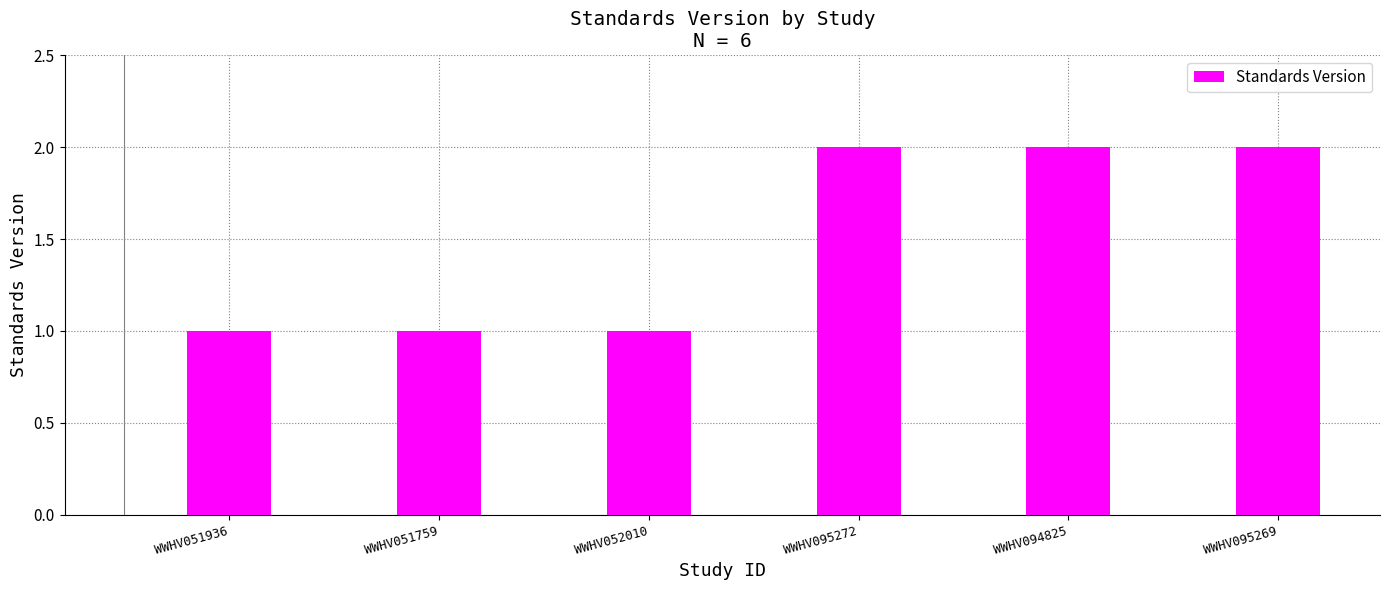

The chart shows a value of 1 at WWHV051936. True or false?

True